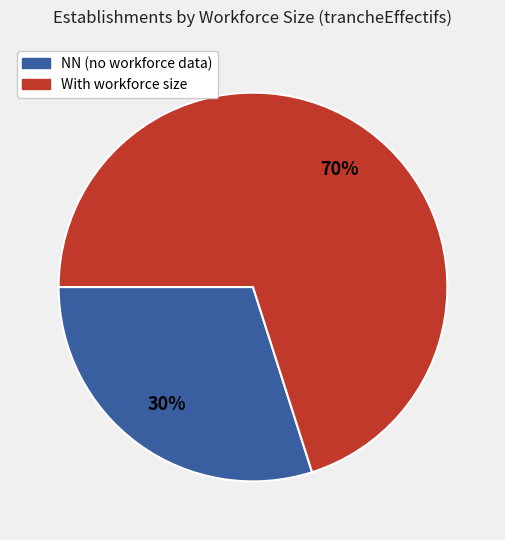

To the nearest percent, what is the difference between the largest and smallest slice percentages?

40%